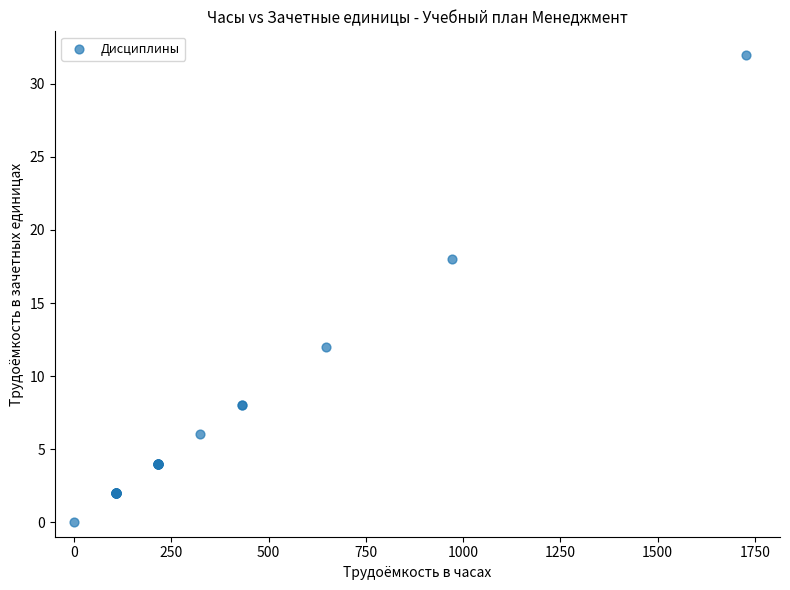

What Y value in the scatter plot is closest to 16?

18